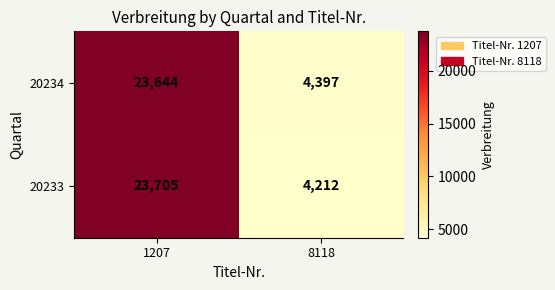

List the series in order of their overall mean, highest first.

20234, 20233